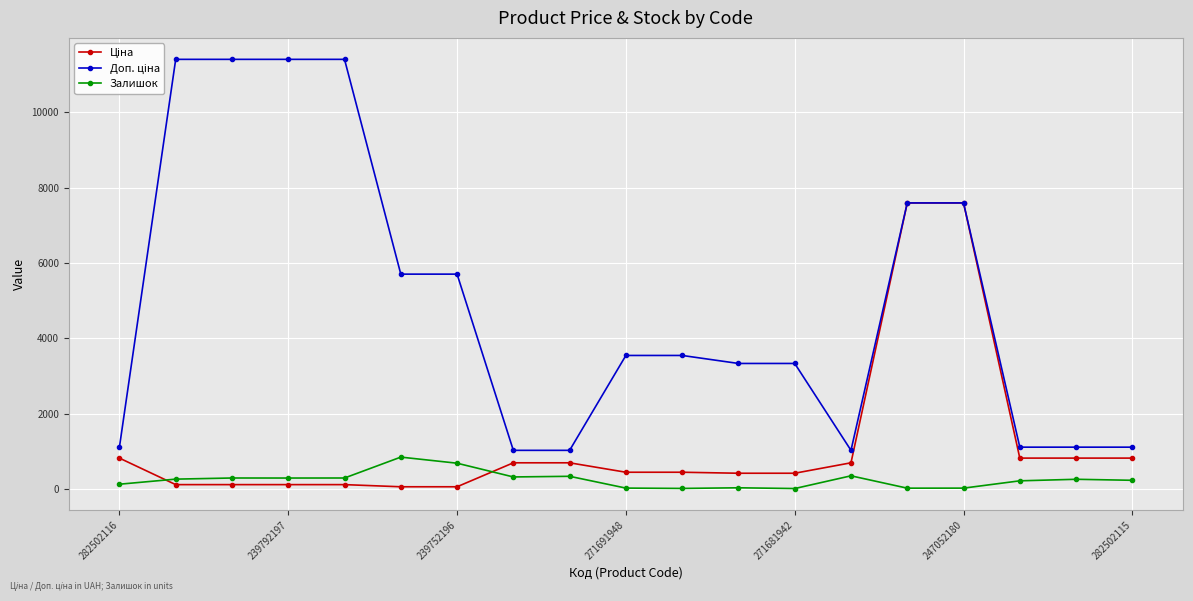

What is the lowest value of the Доп. ціна series?

1024.6